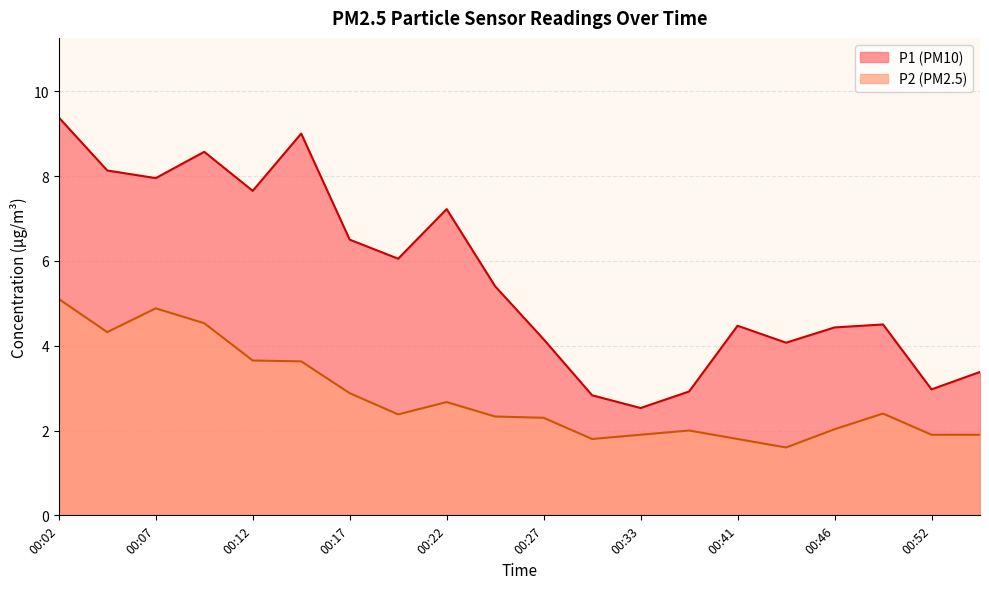

At which category is the sum across all series the highest?

00:02